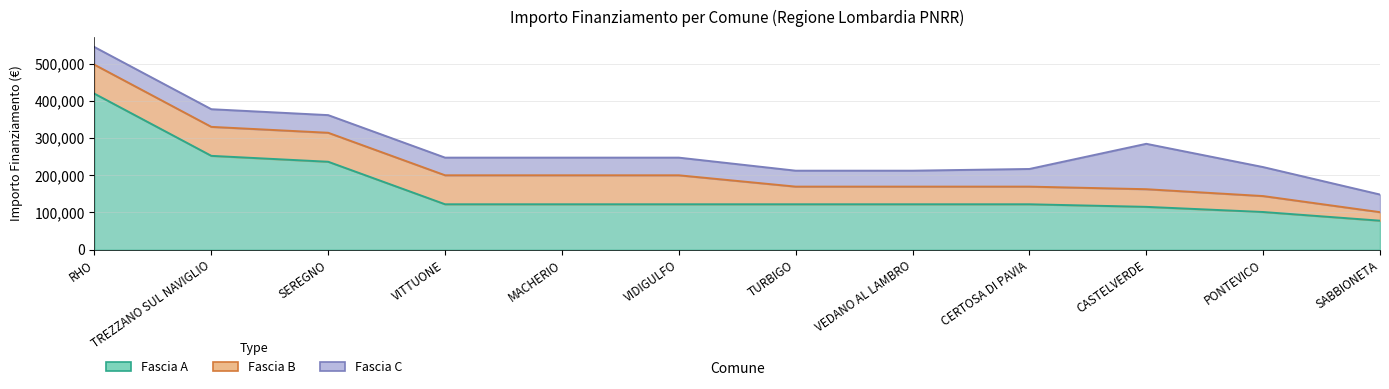

What position from the left is VEDANO AL LAMBRO?

8